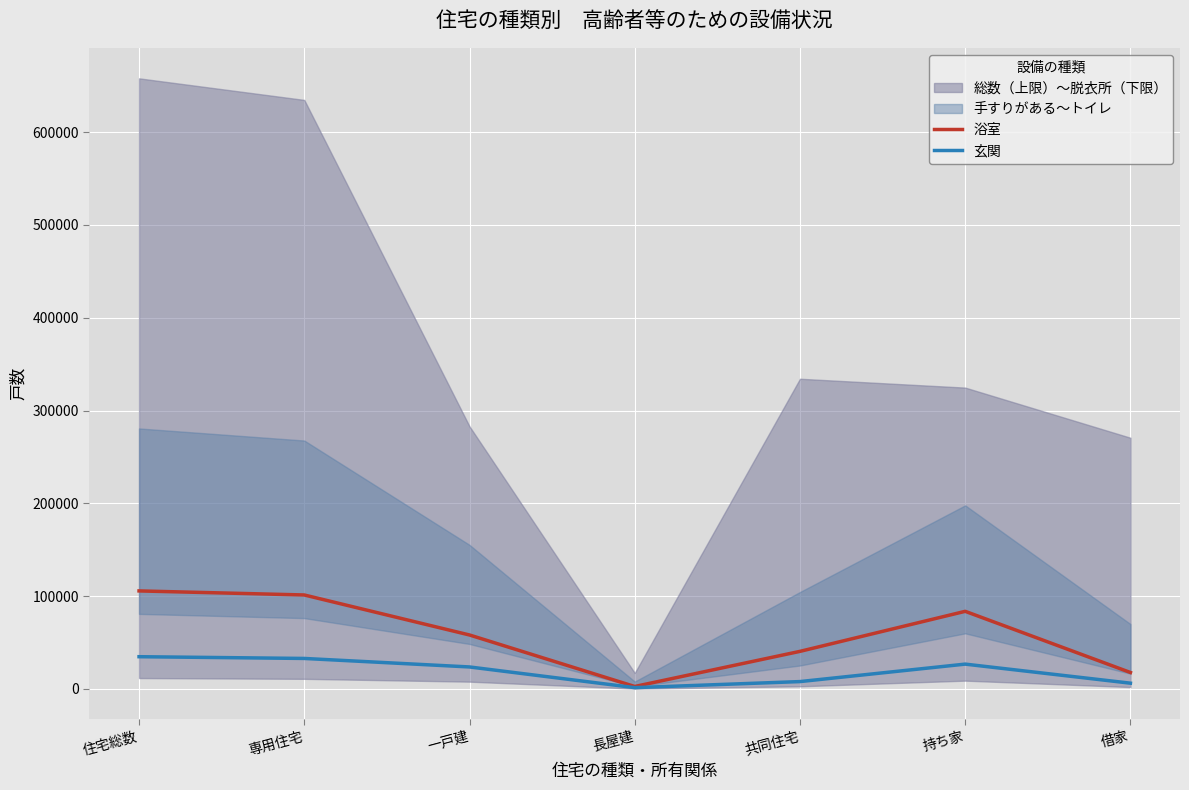

What is the average value of the 浴室 series?

58430